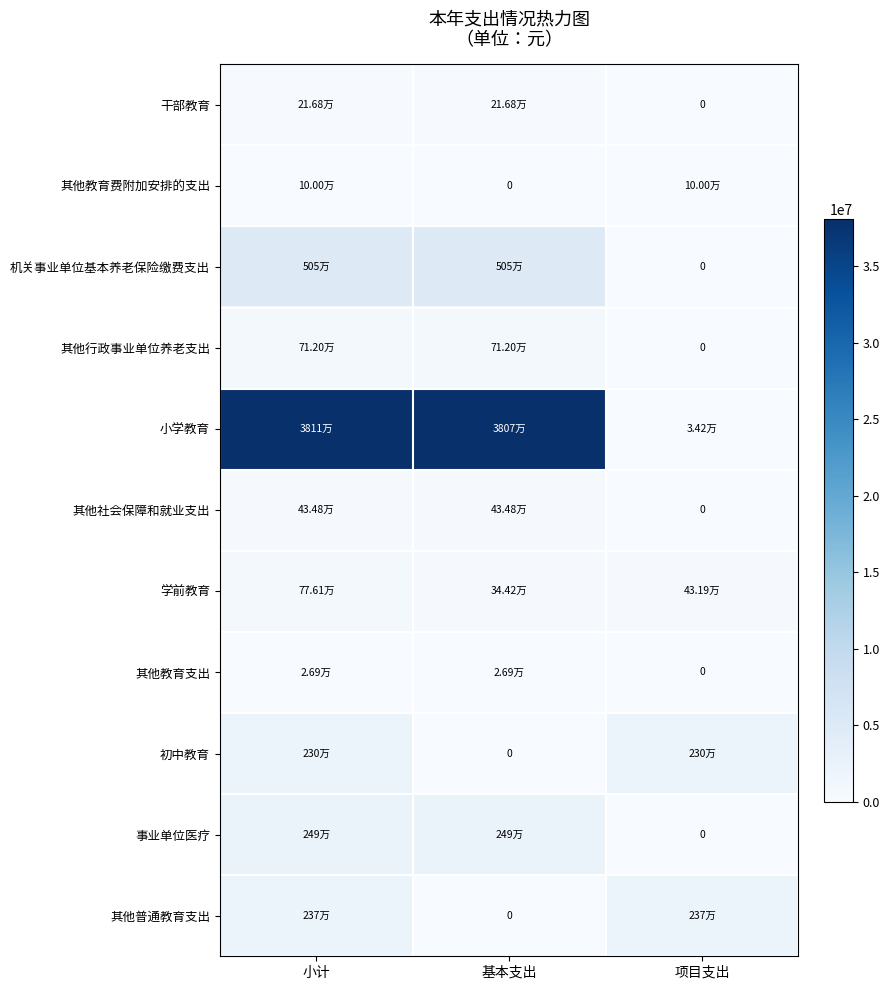

What is the difference between the maximum and minimum values in the 其他教育费附加安排的支出 series?

100000.0